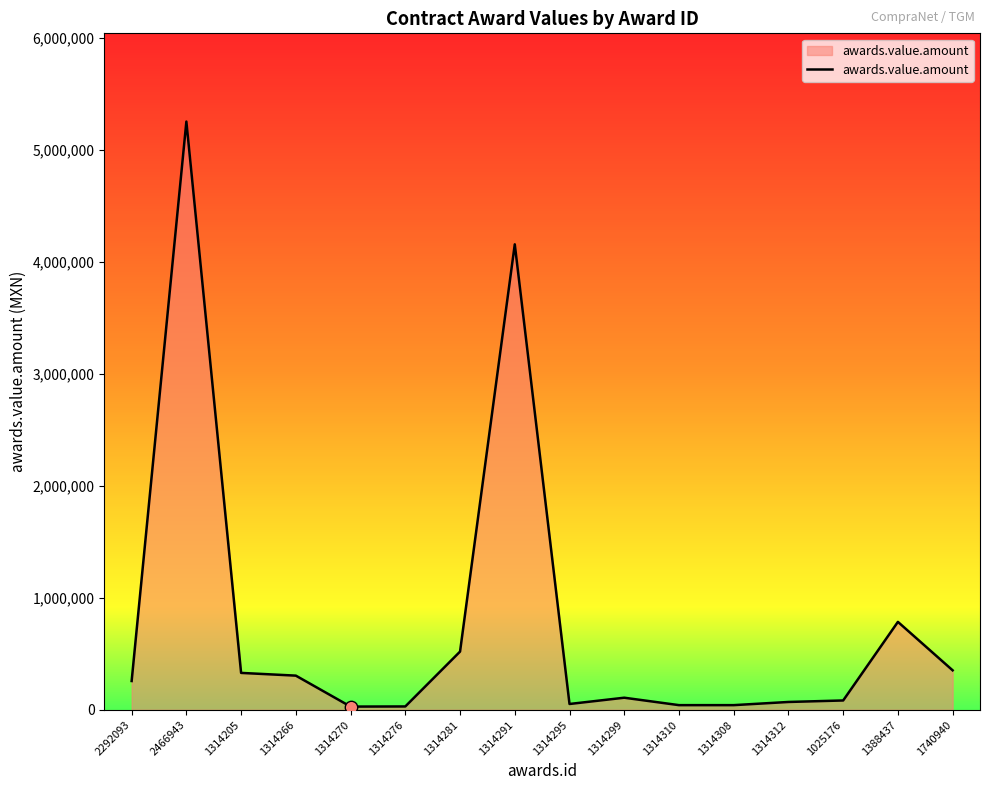

What is the change in value from 1314205 to 1740940?

+23052.0